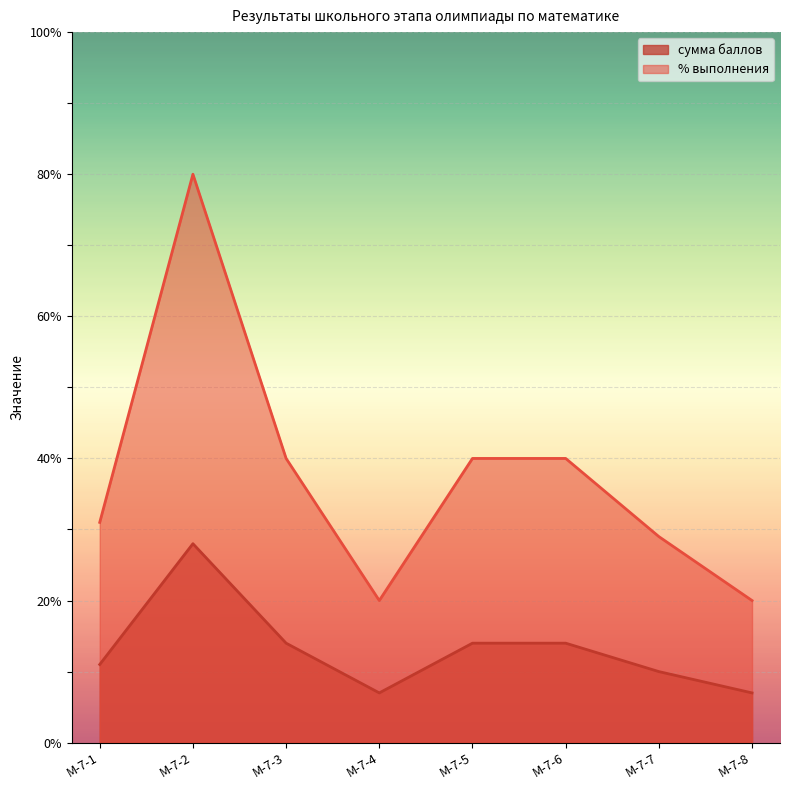

Rank the series by their average value, from lowest to highest.

сумма баллов, % выполнения